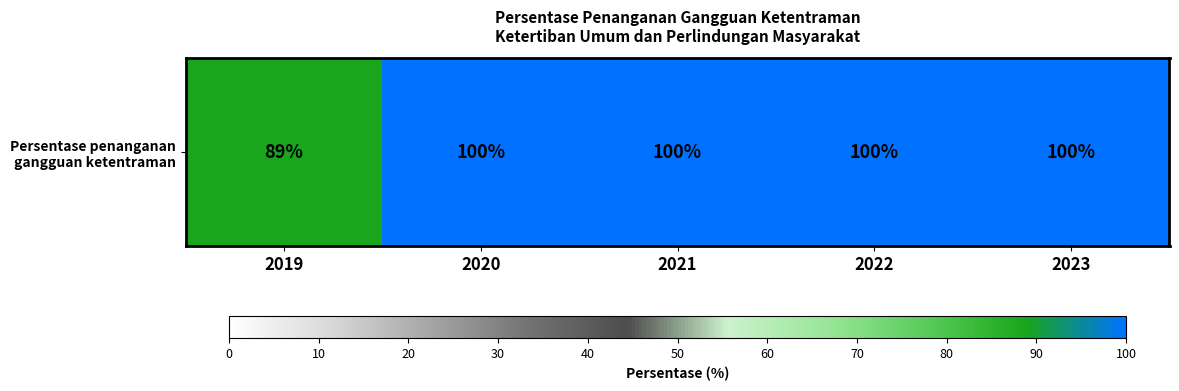

The chart shows a value of 100 at 2022. True or false?

True